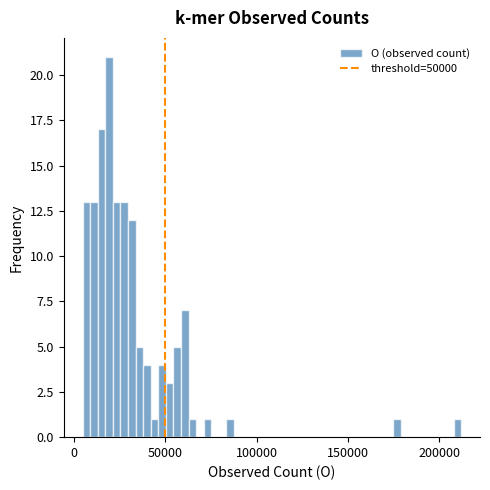

Around what value on the x-axis is the tallest bar? Give the approximate position of its centre, as read against the axis.

20000